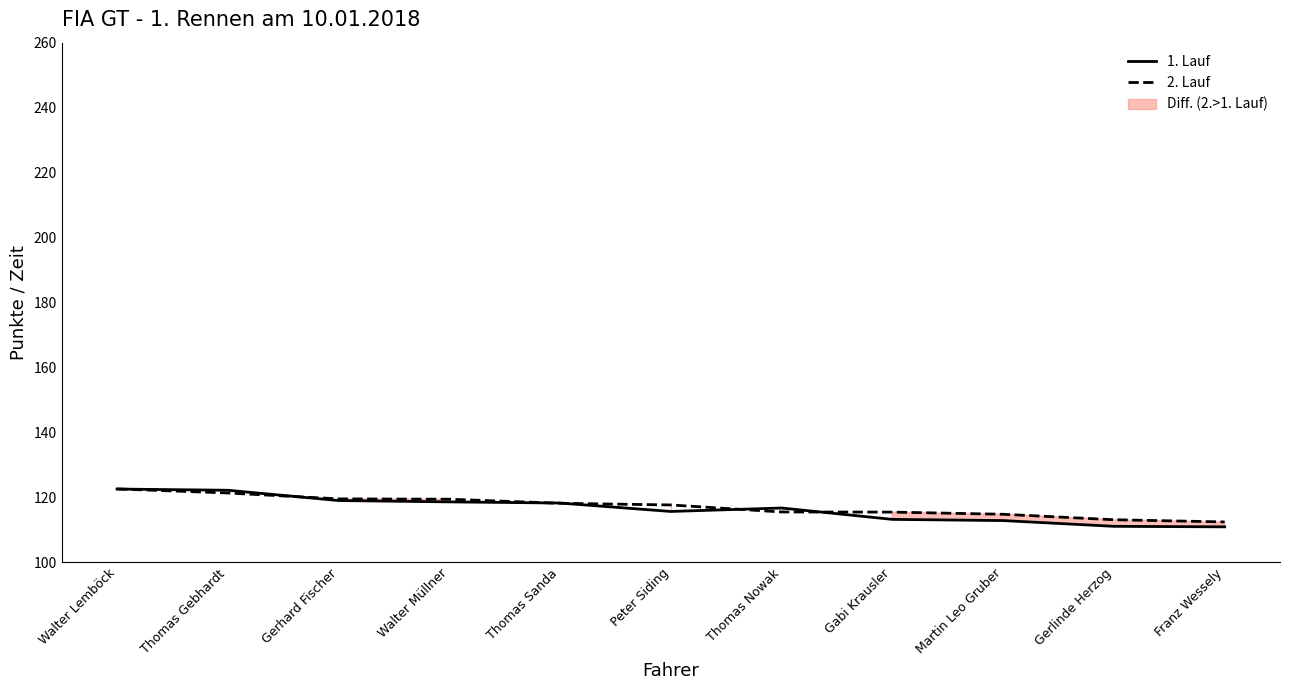

What is the label of the 8th point from the left?

Gabi Krausler